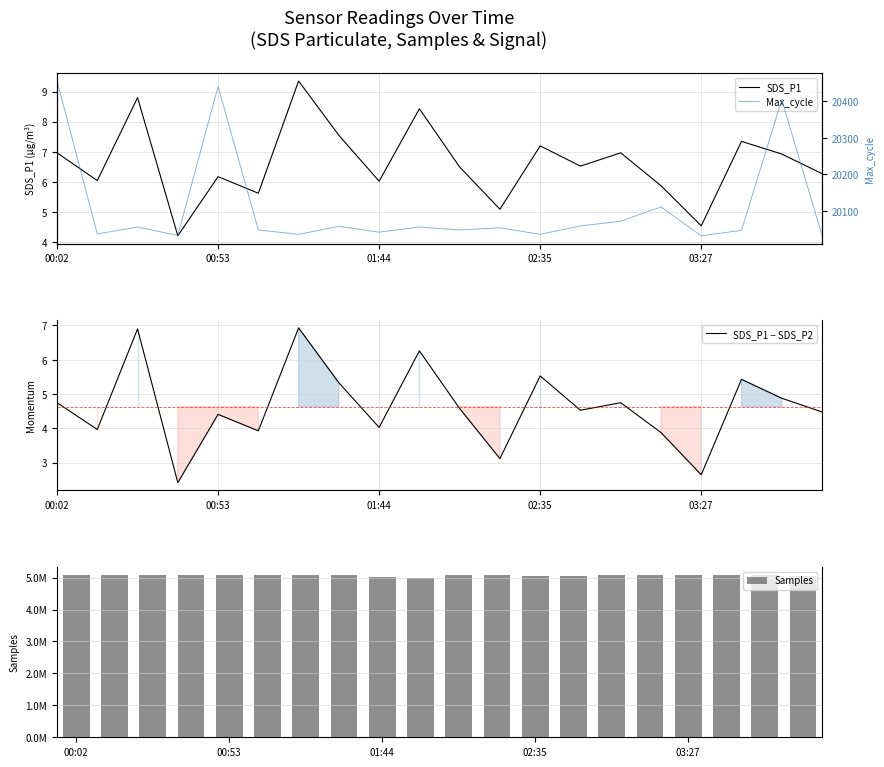

Where does the Max_cycle series first go above 20054?

00:02